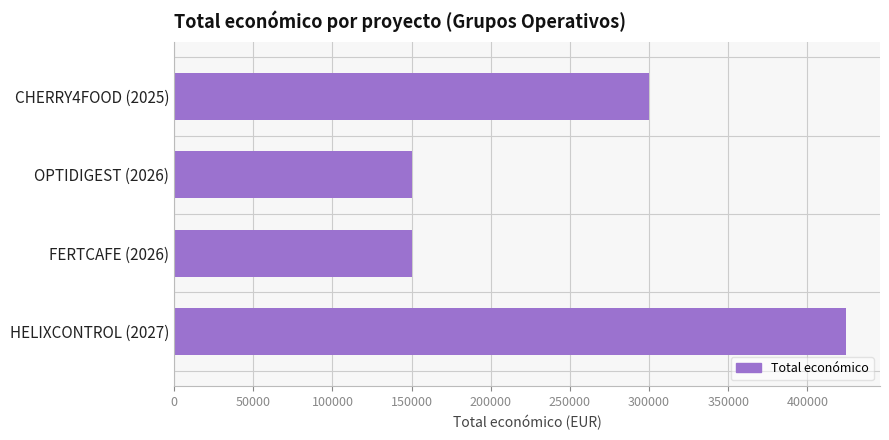

Reading top to bottom, transcribe all the data shown in this chart.

299983	150000	150000	424720